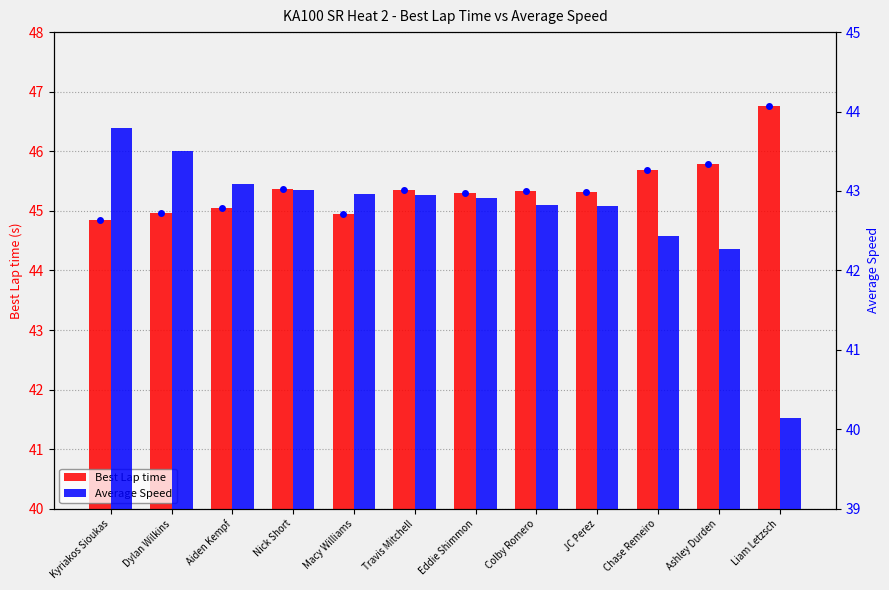

Is the value of Average Speed at Colby Romero greater than the value of Best Lap time at JC Perez?

No